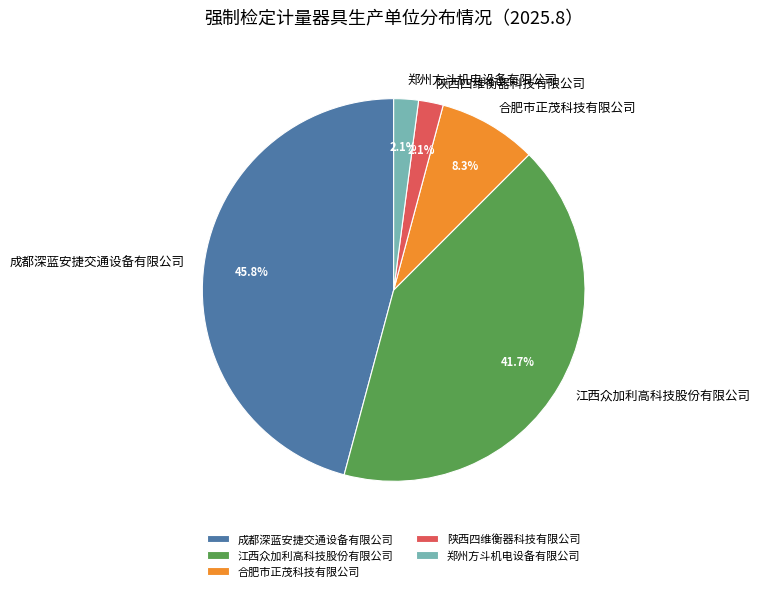

Between 合肥市正茂科技有限公司 and 陕西四维衡器科技有限公司, which is larger?

合肥市正茂科技有限公司